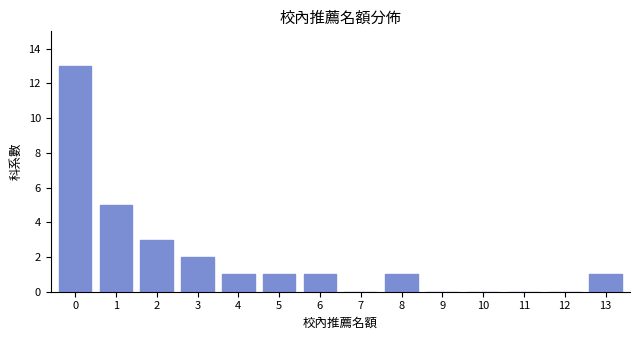

Reading left to right, what are all the values shown in this chart?

0=13	1=5	2=3	3=2	4=1	5=1	6=1	7=0	8=1	9=0	10=0	11=0	12=0	13=1